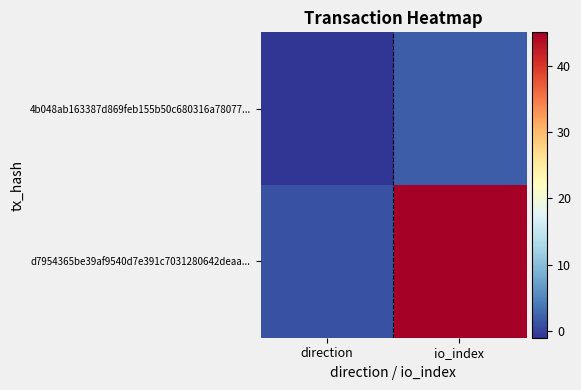

At direction, list the series in order from largest to smallest.

d7954365be39af9540d7e391c7031280642deaa..., 4b048ab163387d869feb155b50c680316a78077...